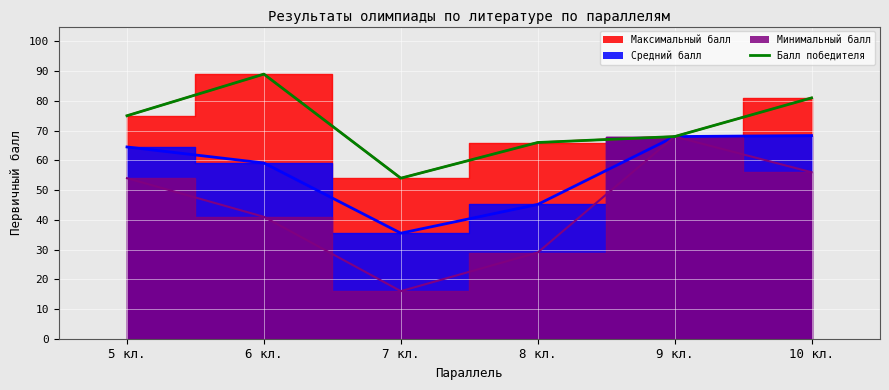

Reading left to right, extract all data points from this chart.

5 кл.=75	6 кл.=89	7 кл.=54	8 кл.=66	9 кл.=68	10 кл.=81